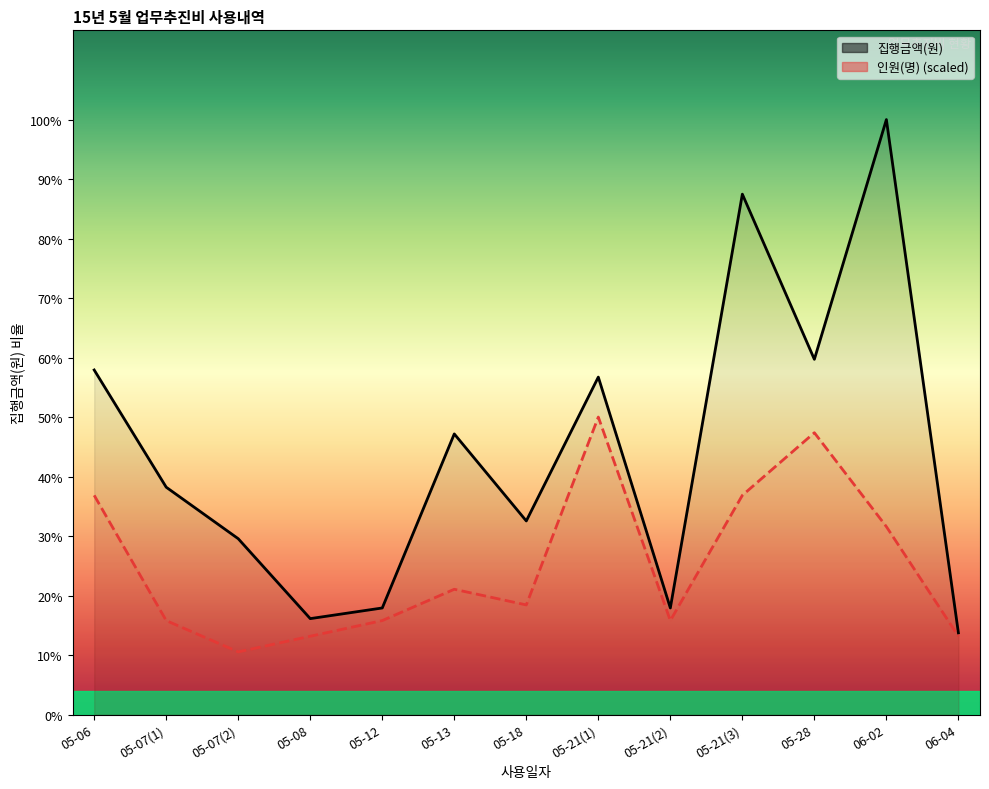

Where is the first local minimum for 집행금액(원)?

05-08